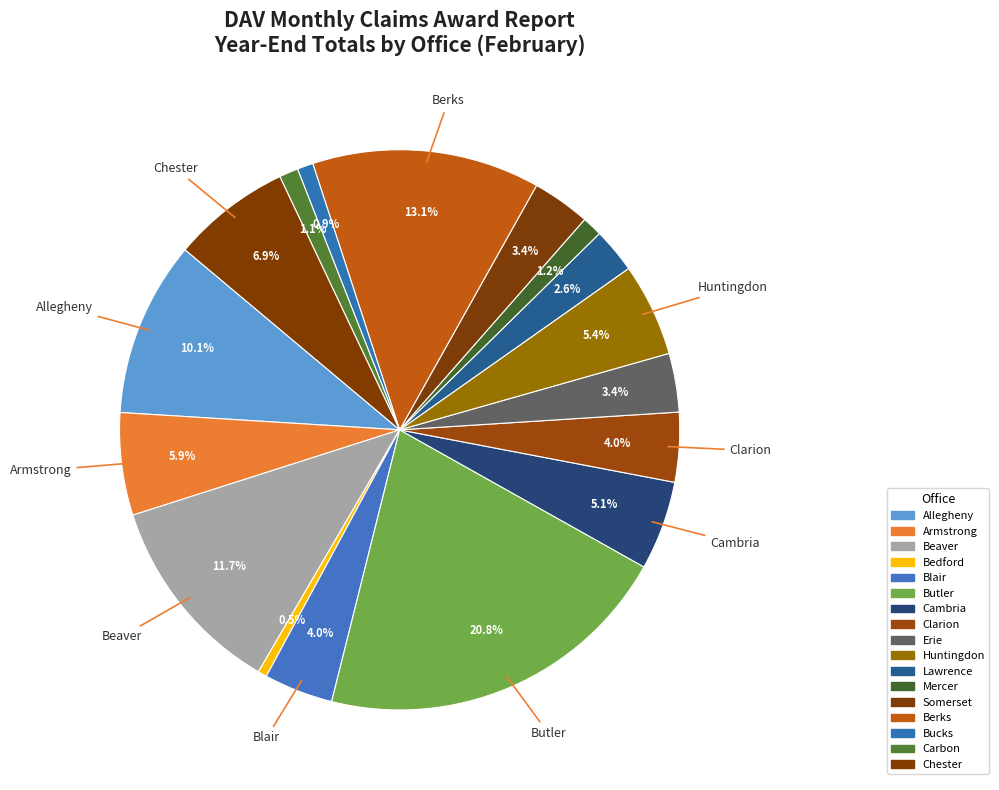

What is the ratio of the value at Chester to the value at Allegheny?

0.7